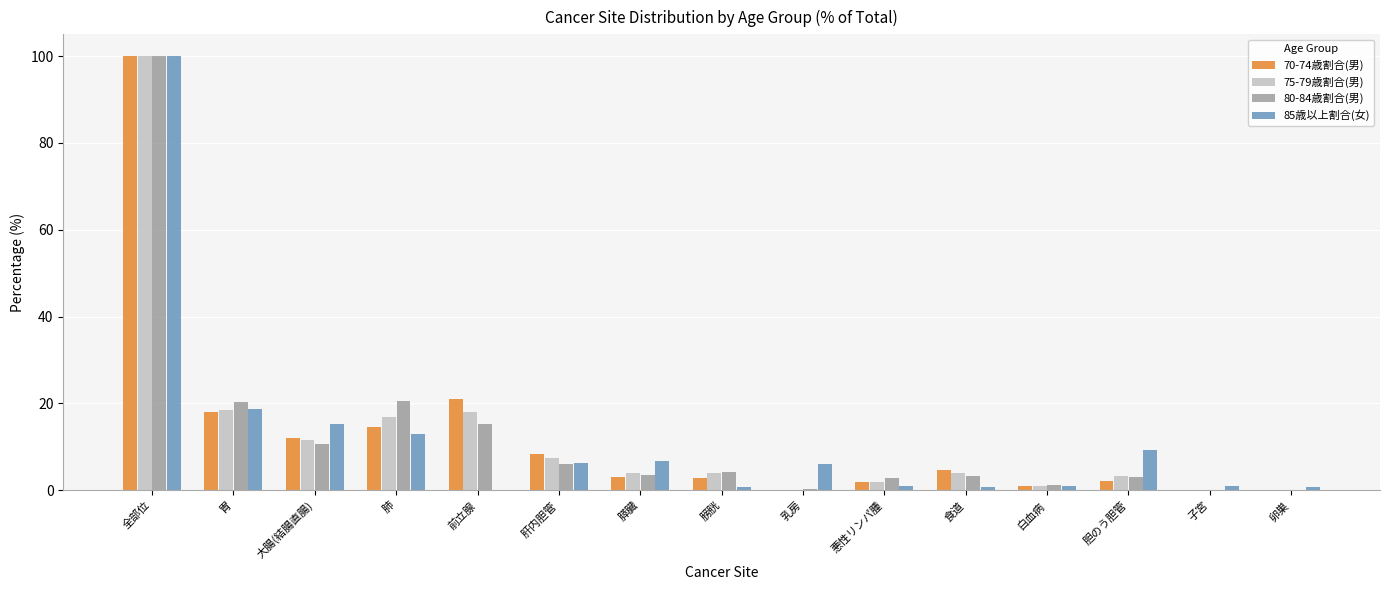

How many groups of bars are there?

15